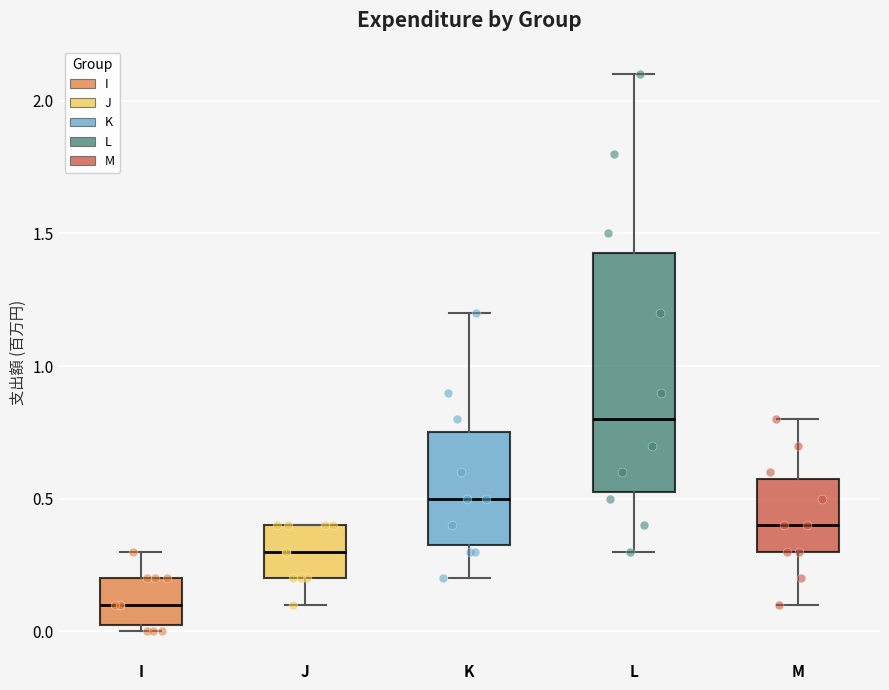

Reading left to right, transcribe this box plot: for each box, give where its median line is, the range the box spans, and where its two whiskers end, as read against the y-axis. The values are not printed on the chart, so give them approximately, as read against the axis.

I: median 0.10, box 0.05 to 0.20, whiskers 0.00 to 0.30
J: median 0.30, box 0.20 to 0.40, whiskers 0.10 to 0.40
K: median 0.50, box 0.35 to 0.75, whiskers 0.20 to 1.20
L: median 0.80, box 0.55 to 1.45, whiskers 0.30 to 2.10
M: median 0.40, box 0.30 to 0.60, whiskers 0.10 to 0.80